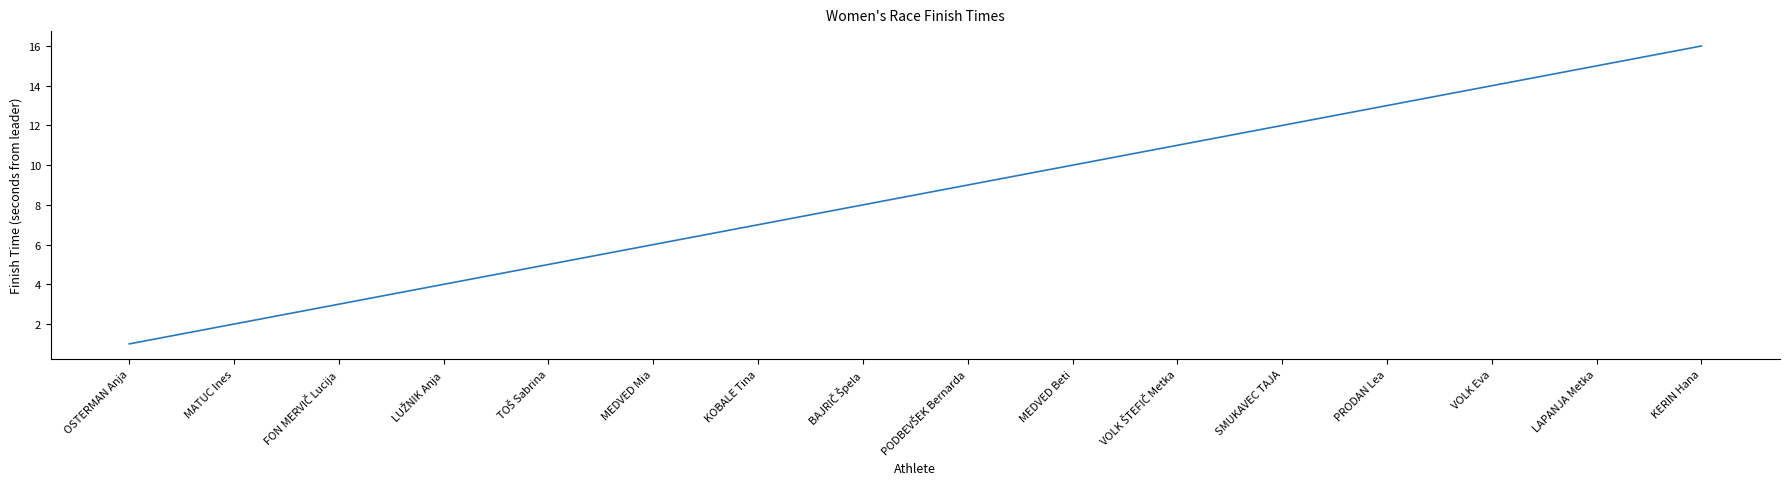

Which label corresponds to the smallest value in the chart?

OSTERMAN Anja